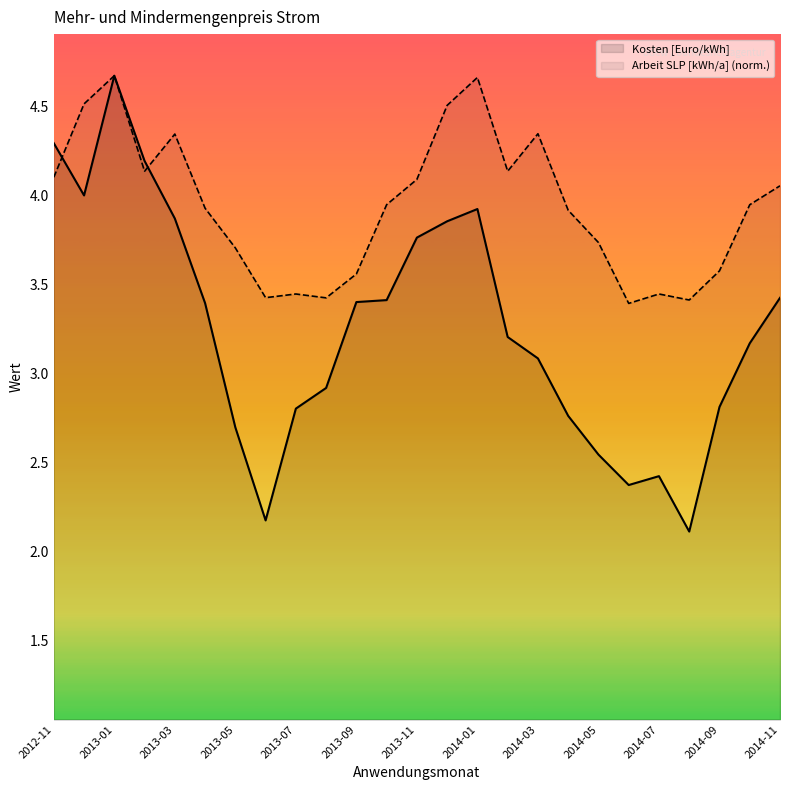

Between which two adjacent categories do Arbeit SLP [kWh/a] and Kosten [Euro/kWh] first intersect?

2012-11 and 2012-12